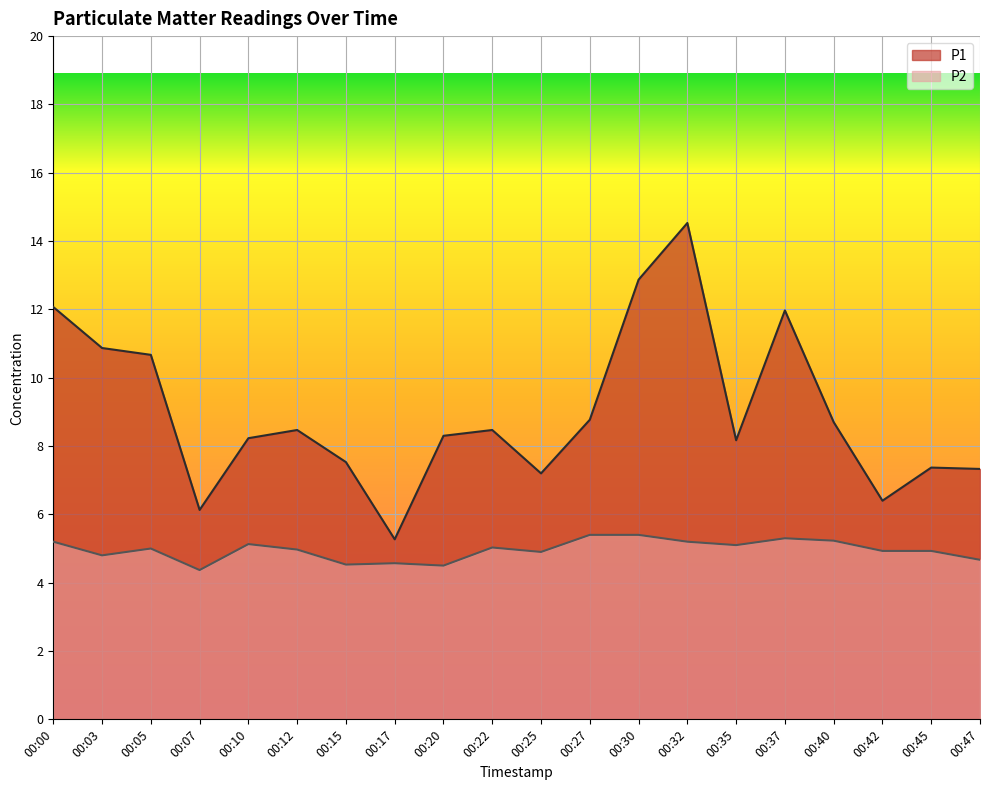

True or false: P2 and P1 cross at least once.

False